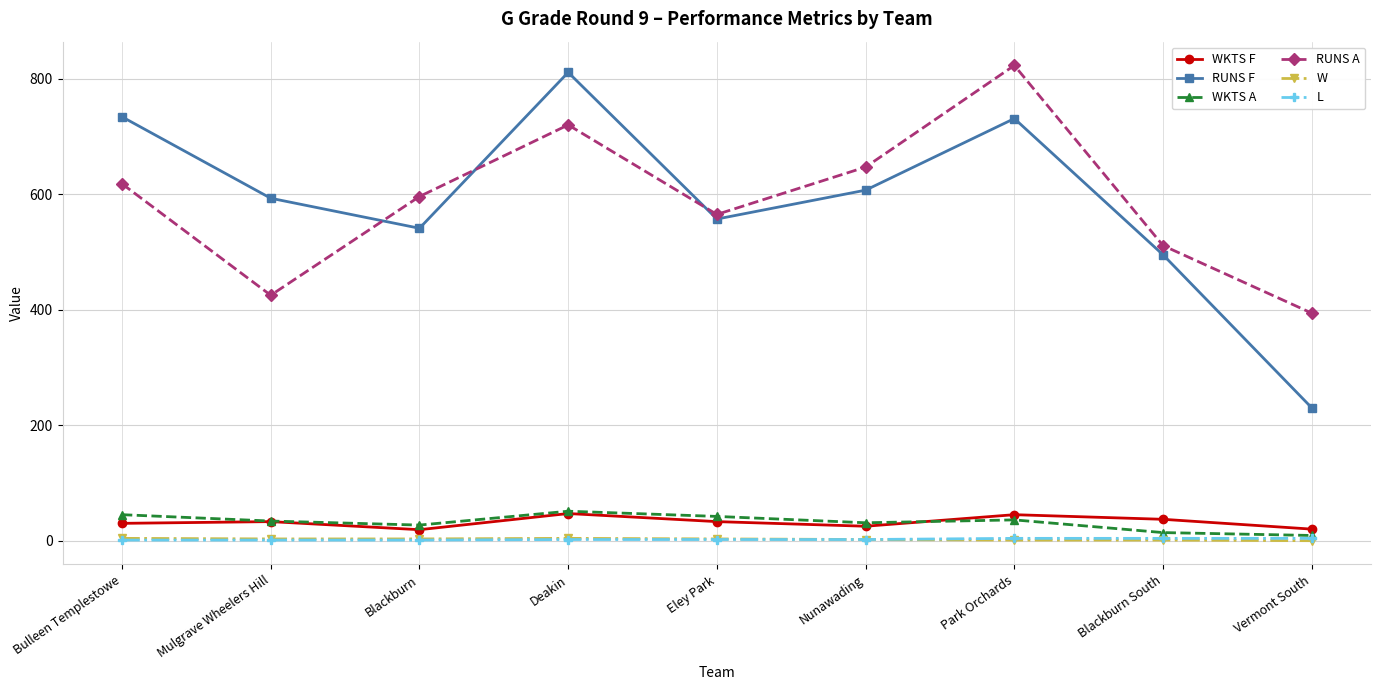

At which category does the chart reach its peak across all series?

Park Orchards